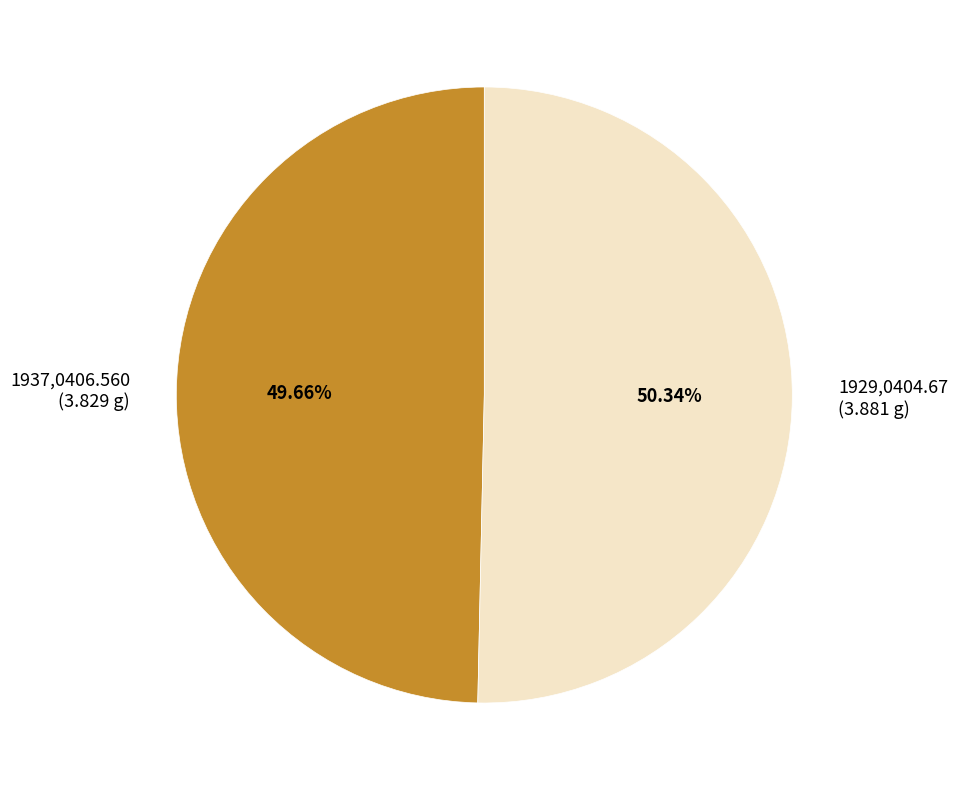

True or false: 1937,0406.560 accounts for 37% of the total.

False